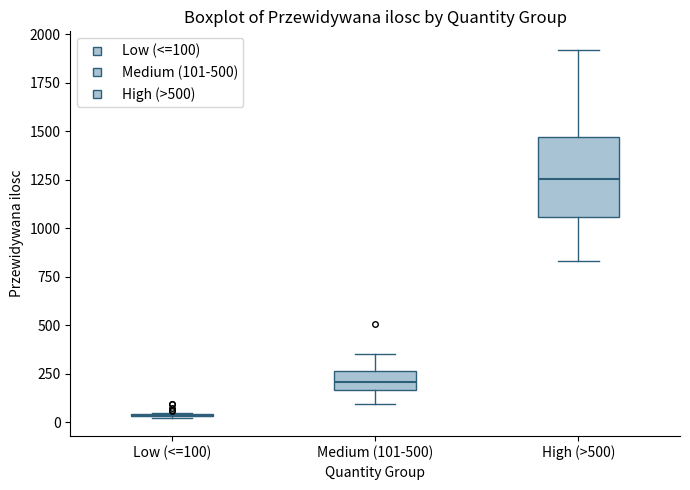

Comparing the boxes themselves (not the whiskers), which one is the tallest?

High (>500)